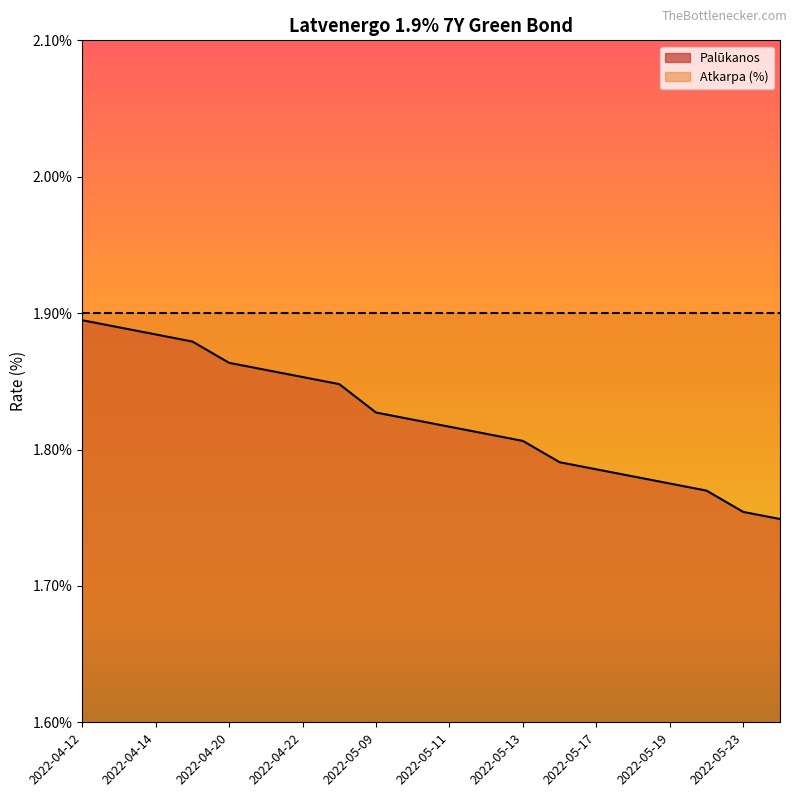

List the labels in order of value, smallest first.

2022-05-24, 2022-05-23, 2022-05-20, 2022-05-19, 2022-05-18, 2022-05-17, 2022-05-16, 2022-05-13, 2022-05-12, 2022-05-11, 2022-05-10, 2022-05-09, 2022-04-25, 2022-04-22, 2022-04-21, 2022-04-20, 2022-04-19, 2022-04-14, 2022-04-13, 2022-04-12